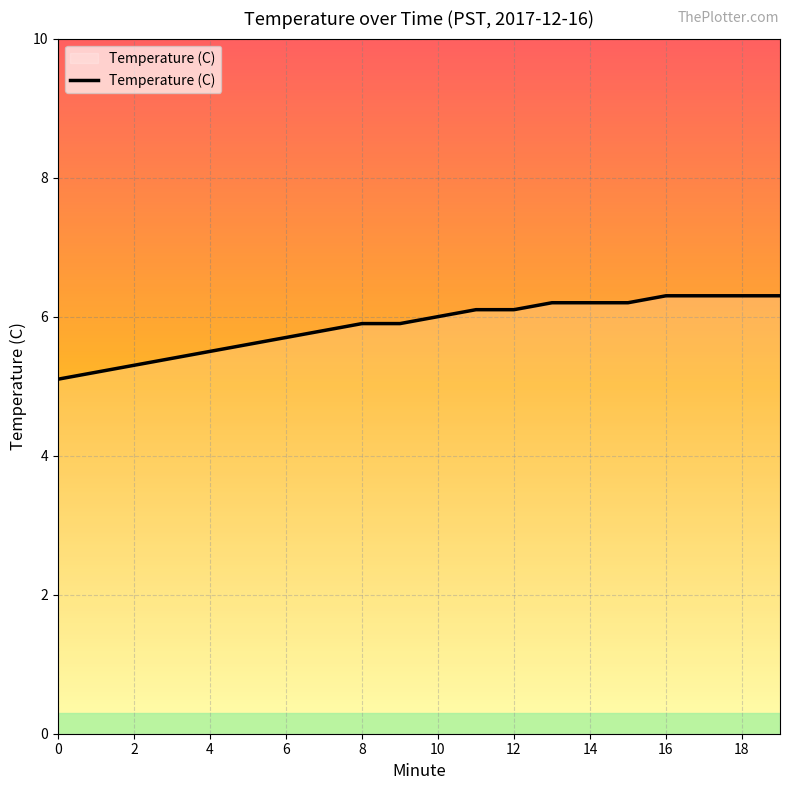

What is the maximum value shown in the chart?

6.3